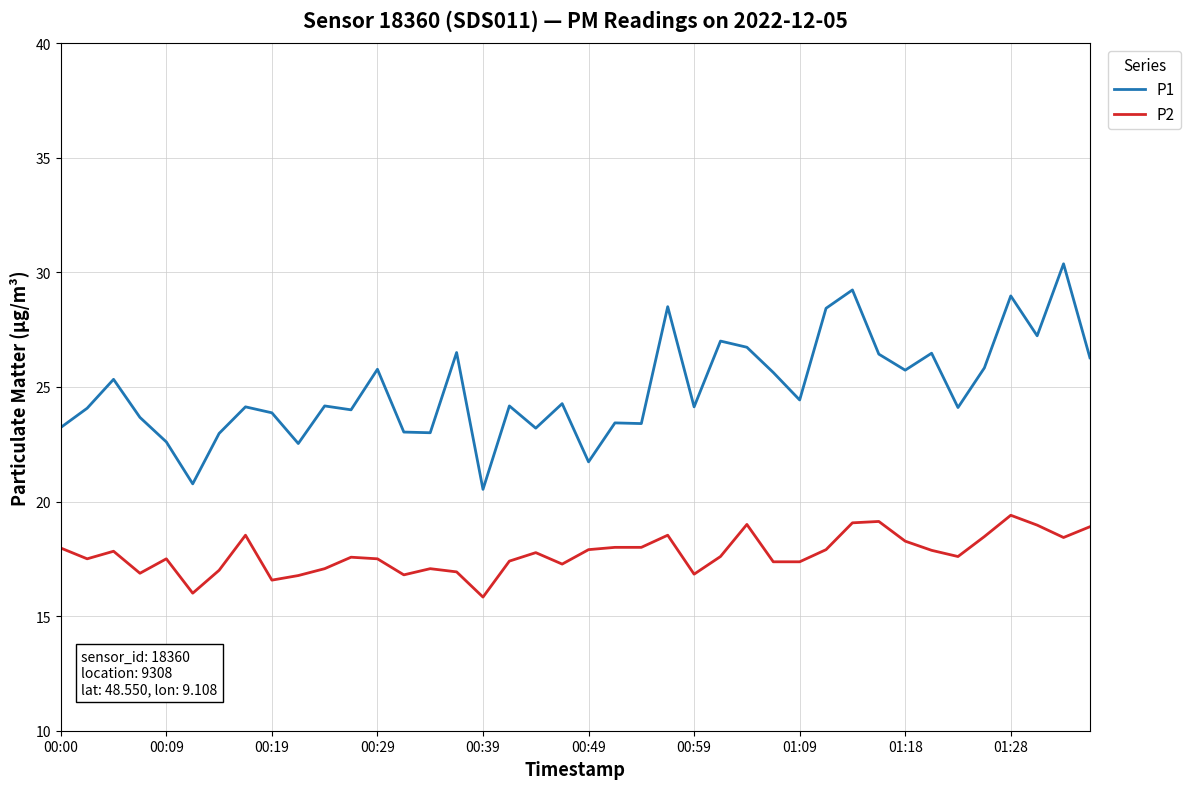

What is the highest value of the P1 series?

30.4